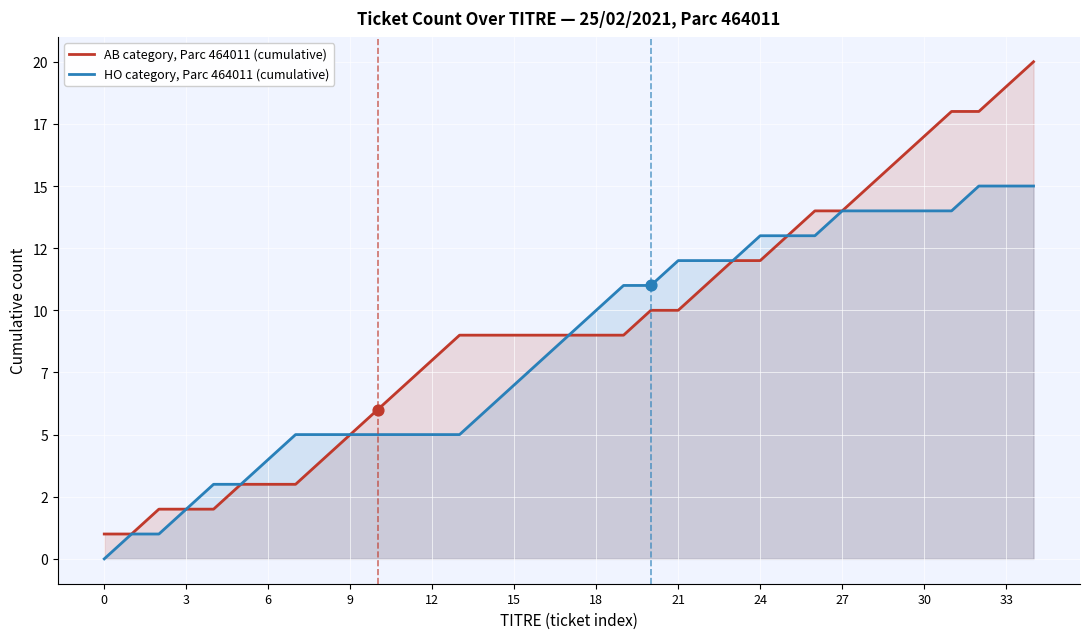

Which series contains the highest Y value?

AB category, Parc 464011 (cumulative)